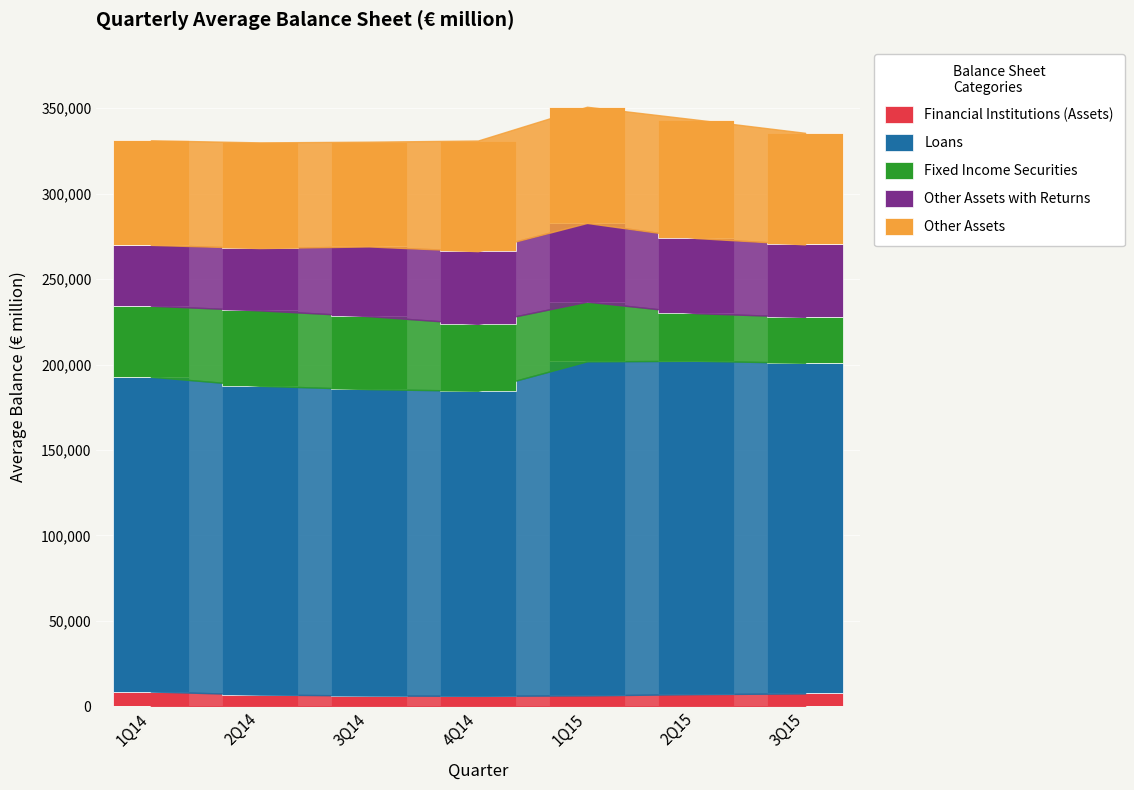

What is the highest value of the Financial Institutions (Assets) series?

8615